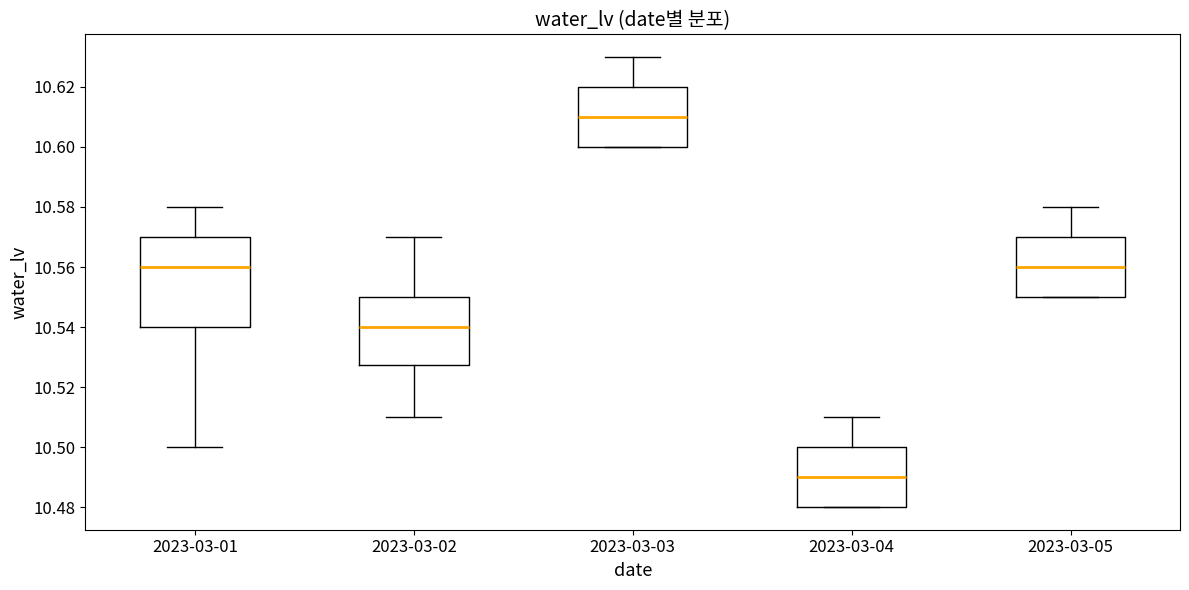

Reading left to right, read every box against the y-axis: the position of its median line, the range the box covers, and the ends of its whiskers. The values are not printed on the chart, so give them approximately, as read against the axis.

2023-03-01: median 10.560, box 10.540 to 10.570, whiskers 10.500 to 10.580
2023-03-02: median 10.540, box 10.528 to 10.550, whiskers 10.510 to 10.570
2023-03-03: median 10.610, box 10.600 to 10.620, whiskers 10.600 to 10.630
2023-03-04: median 10.490, box 10.480 to 10.500, whiskers 10.480 to 10.510
2023-03-05: median 10.560, box 10.550 to 10.570, whiskers 10.550 to 10.580